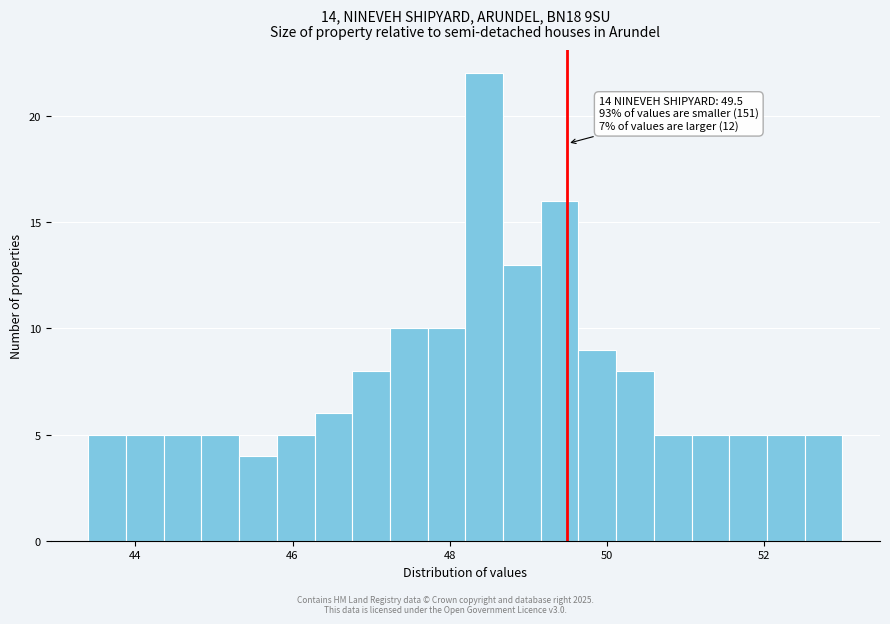

Around what value on the x-axis is the tallest bar? Give the approximate position of its centre, as read against the axis.

48.4